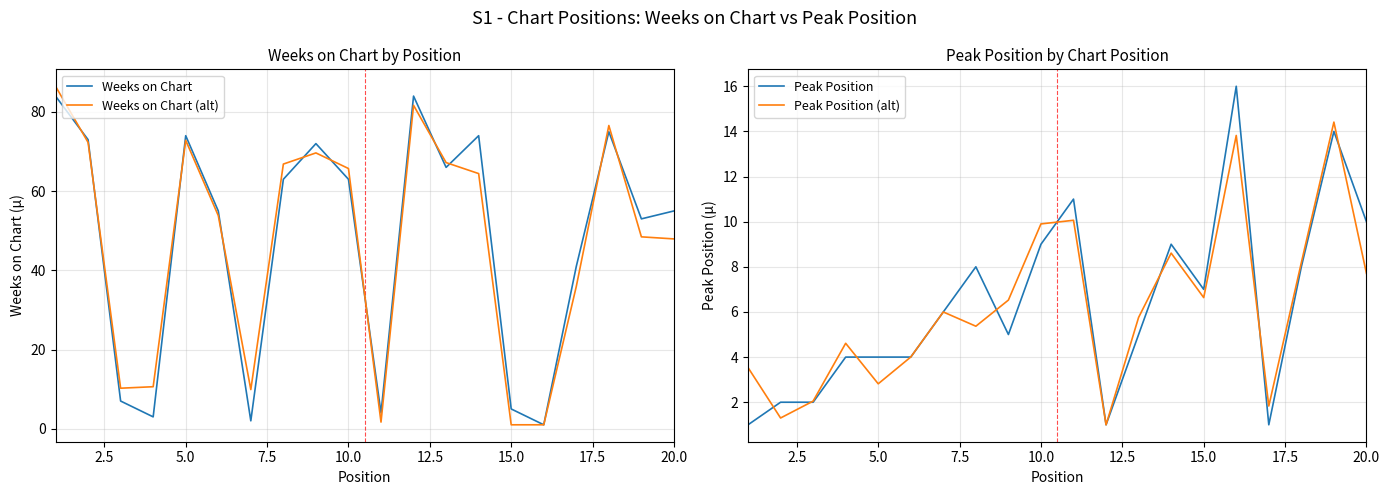

The Weeks on Chart (alt) series shows 47.9 at 20.0. True or false?

True